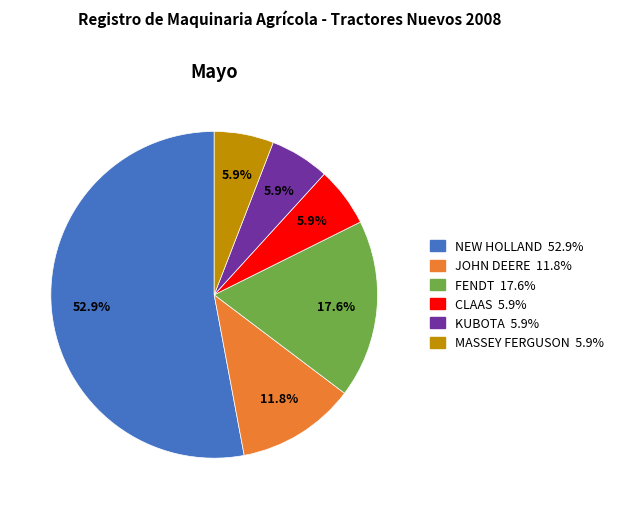

To the nearest percent, what is the difference between the largest and smallest slice percentages?

47%